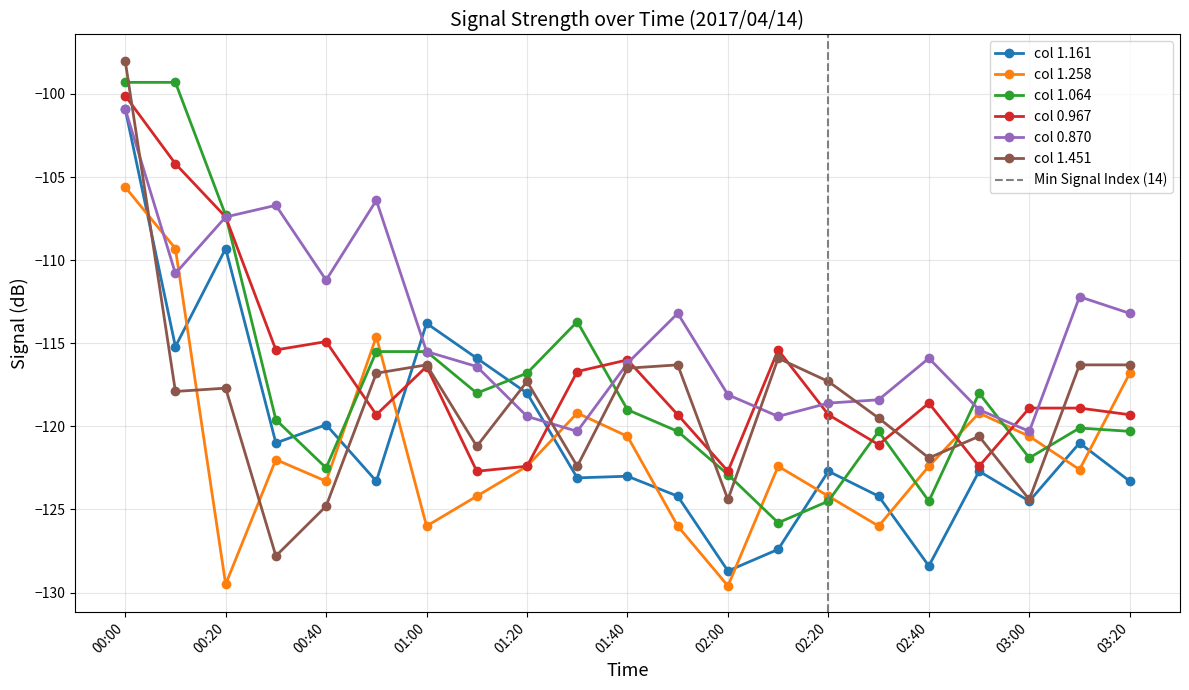

Reading right to left, list all the values displayed in this chart.

1.161: -123.3	-121.0	-124.5	-122.7	-128.4	-124.2	-122.7	-127.4	-128.7	-124.2	-123.0	-123.1	-118.0	-115.9	-113.8	-123.3	-119.9	-121.0	-109.3	-115.2	-100.9
1.258: -116.8	-122.6	-120.6	-119.2	-122.4	-126.0	-124.2	-122.4	-129.6	-126.0	-120.6	-119.2	-122.4	-124.2	-126.0	-114.6	-123.3	-122.0	-129.5	-109.3	-105.6
1.064: -120.3	-120.1	-121.9	-118.0	-124.5	-120.3	-124.5	-125.8	-122.9	-120.3	-119.0	-113.7	-116.8	-118.0	-115.5	-115.5	-122.5	-119.6	-107.3	-99.3	-99.3
0.967: -119.3	-118.9	-118.9	-122.4	-118.6	-121.1	-119.3	-115.4	-122.7	-119.3	-116.0	-116.7	-122.4	-122.7	-116.4	-119.3	-114.9	-115.4	-107.4	-104.2	-100.1
0.870: -113.2	-112.2	-120.3	-119.0	-115.9	-118.4	-118.6	-119.4	-118.1	-113.2	-116.2	-120.3	-119.4	-116.4	-115.5	-106.4	-111.2	-106.7	-107.4	-110.8	-100.9
1.451: -116.3	-116.3	-124.4	-120.6	-121.9	-119.5	-117.3	-115.9	-124.4	-116.3	-116.5	-122.4	-117.3	-121.2	-116.3	-116.8	-124.8	-127.8	-117.7	-117.9	-98.0